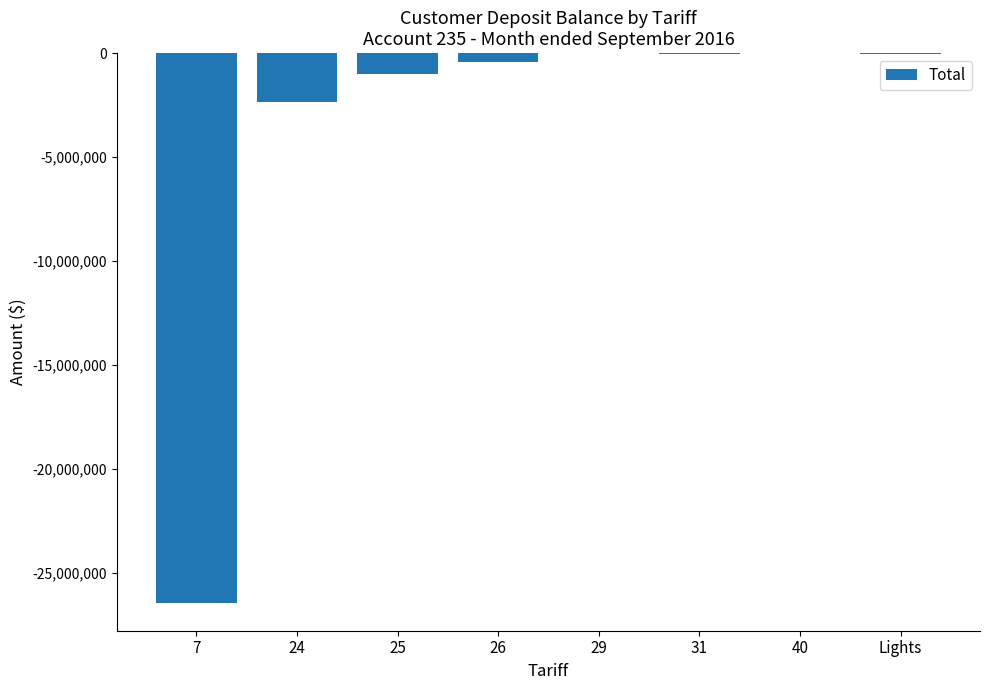

At which label is the value closest to -13226339?

24